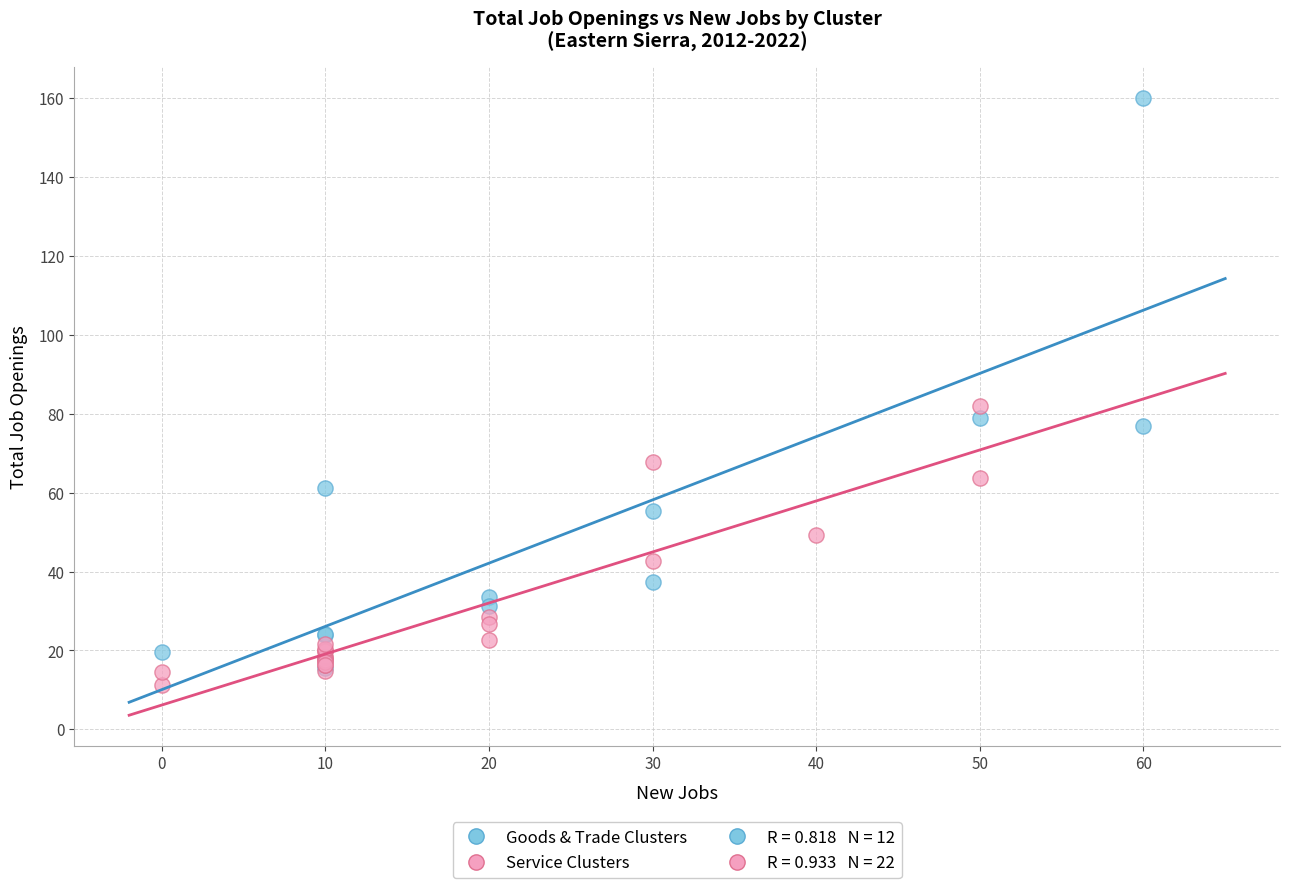

Which series reaches the maximum Y coordinate?

Goods & Trade Clusters